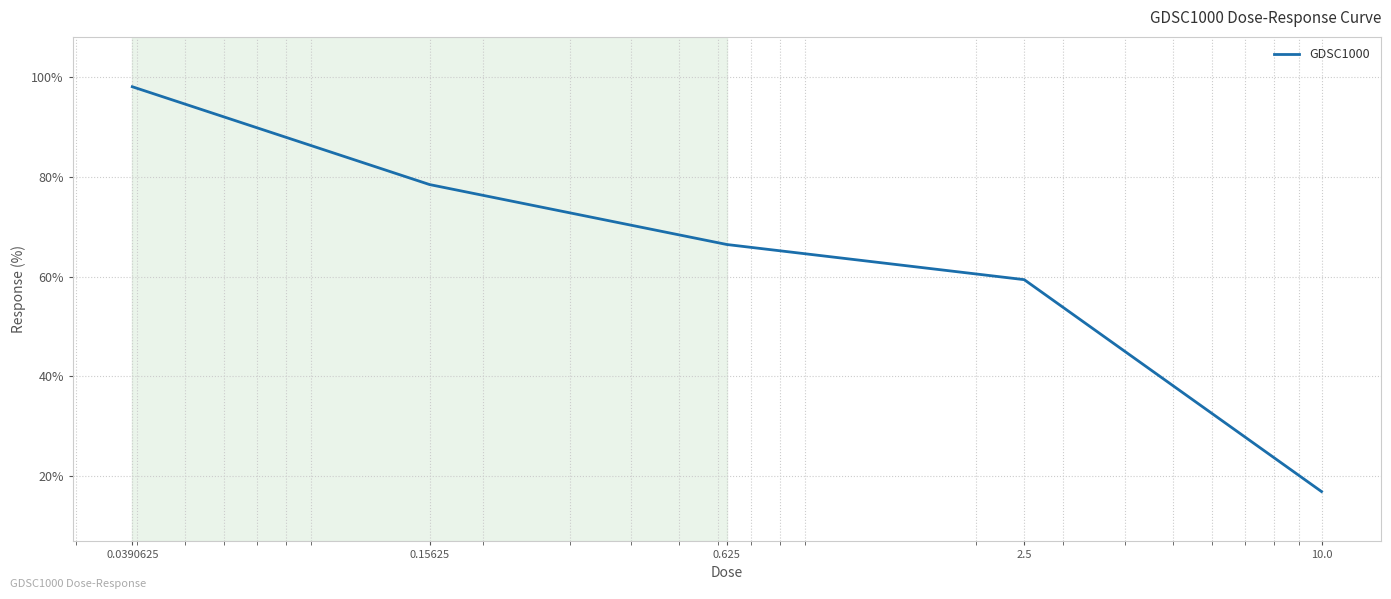

What is the difference between the second highest and second lowest values?

19.1